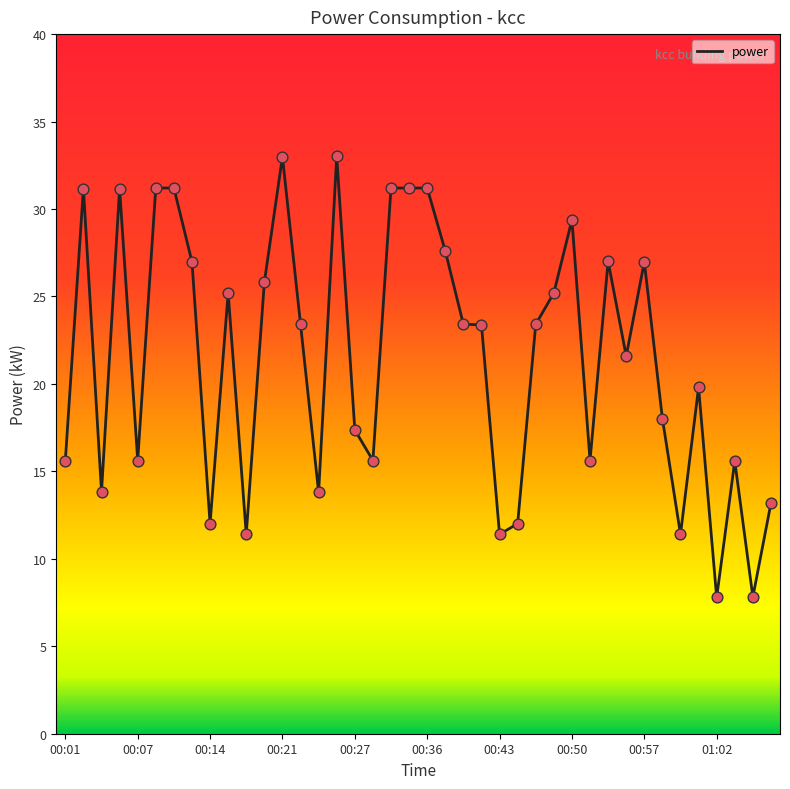

What is the maximum value shown in the chart?

33.0